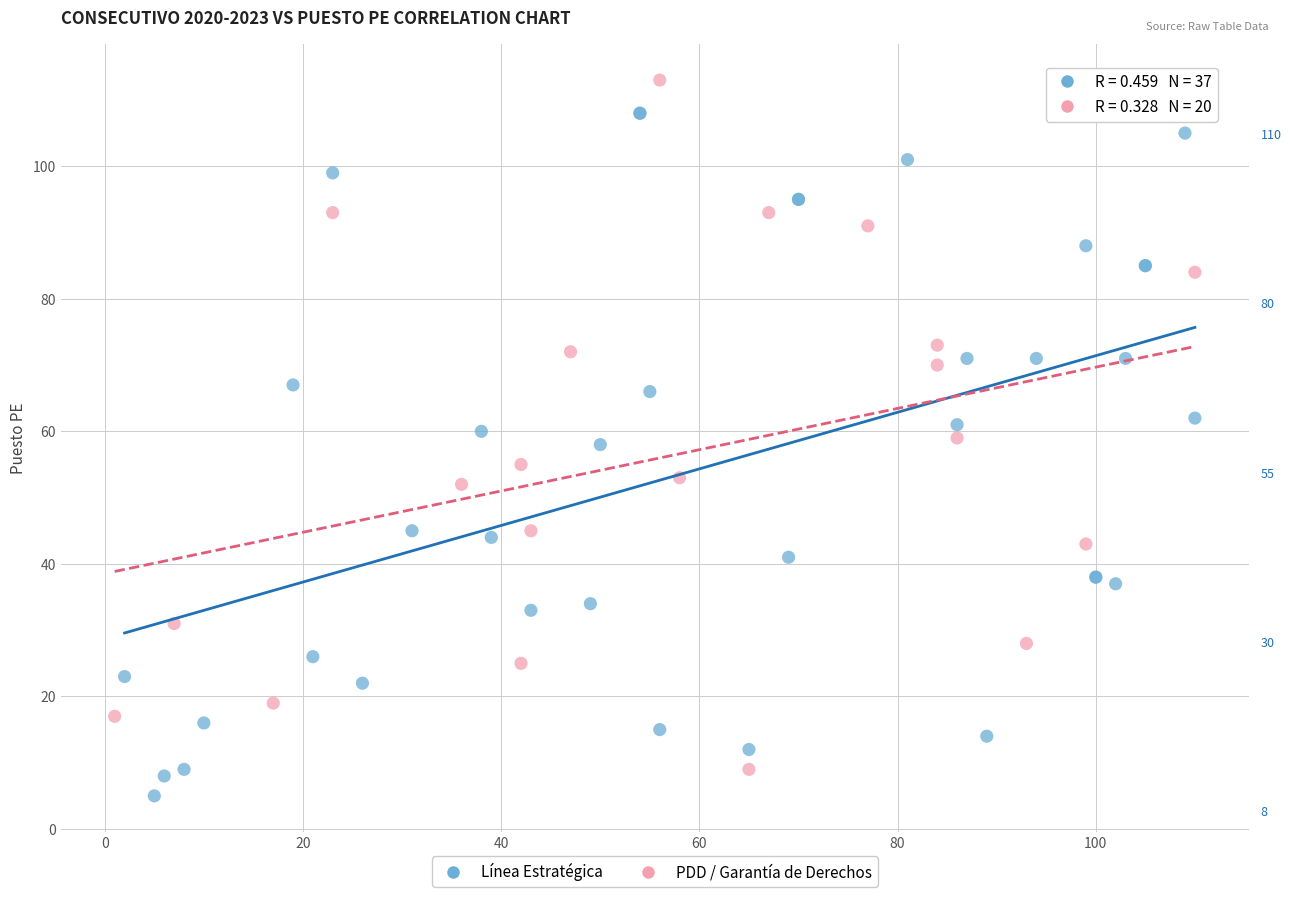

Which series contains the highest Y value?

PDD / Garantía de Derechos